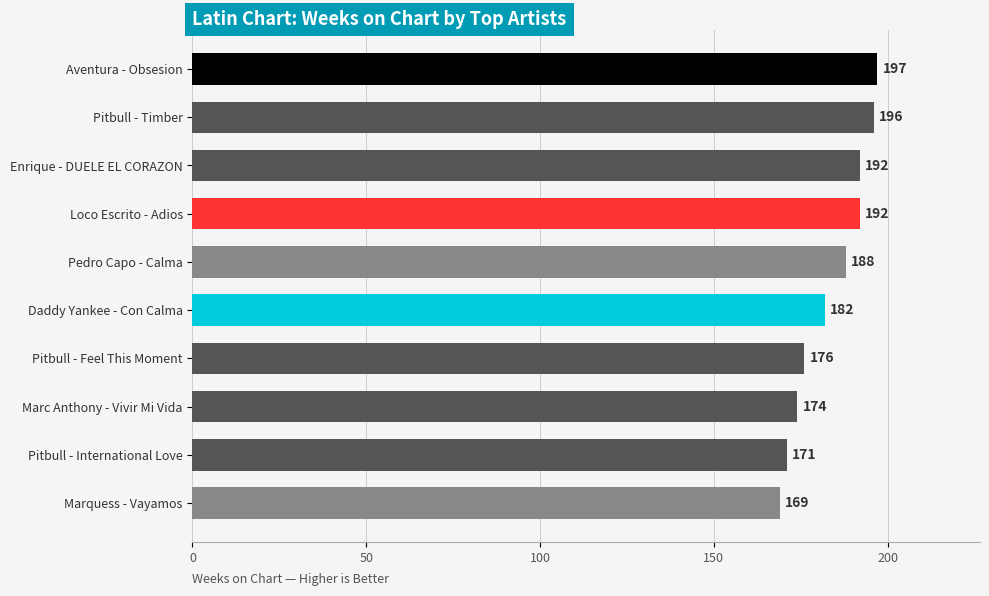

What position from the top is Pedro Capo - Calma?

5